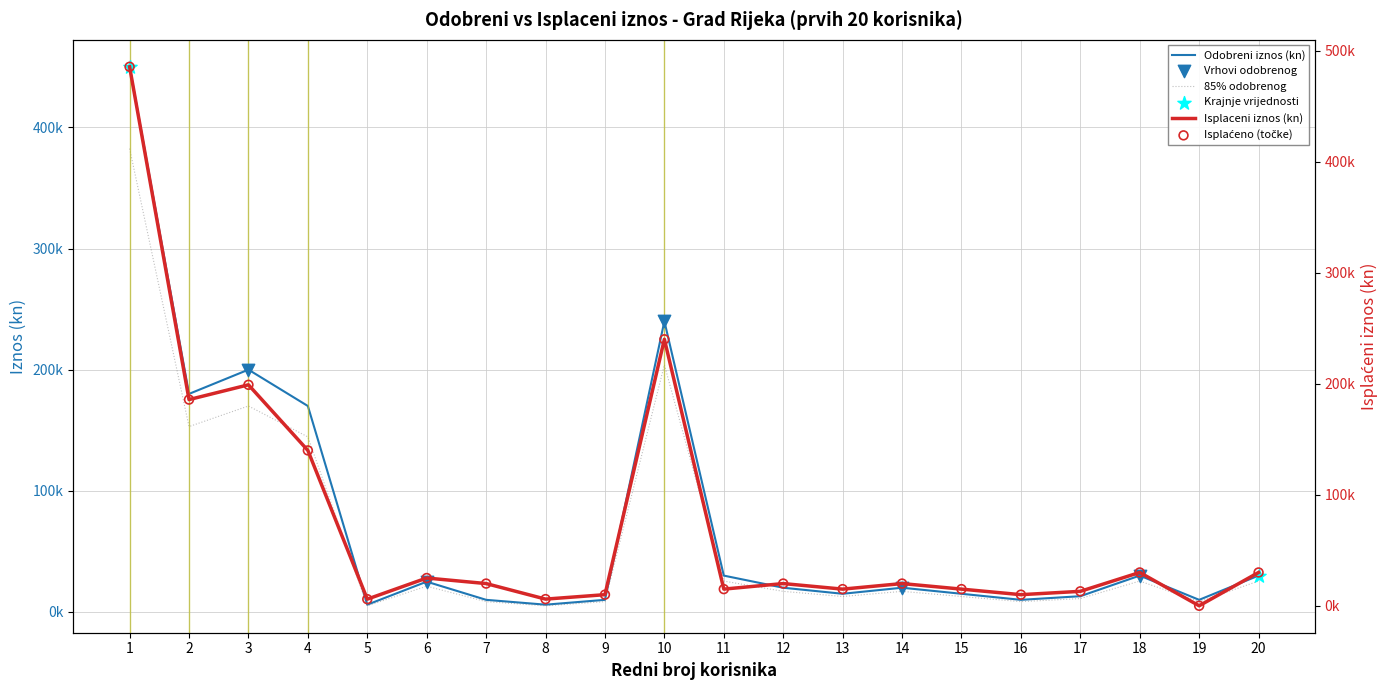

Which series reaches the minimum Y coordinate?

Isplaceni iznos (kn)